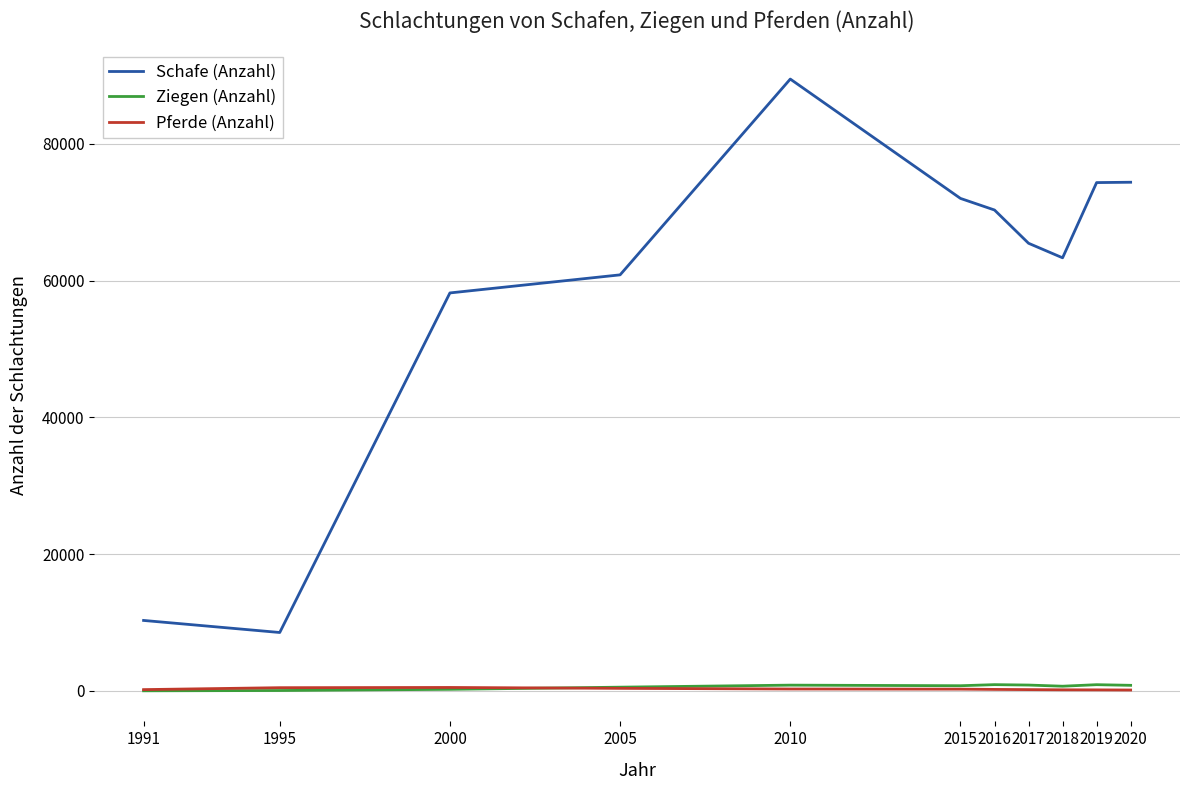

Does the chart have visible grid lines?

Yes